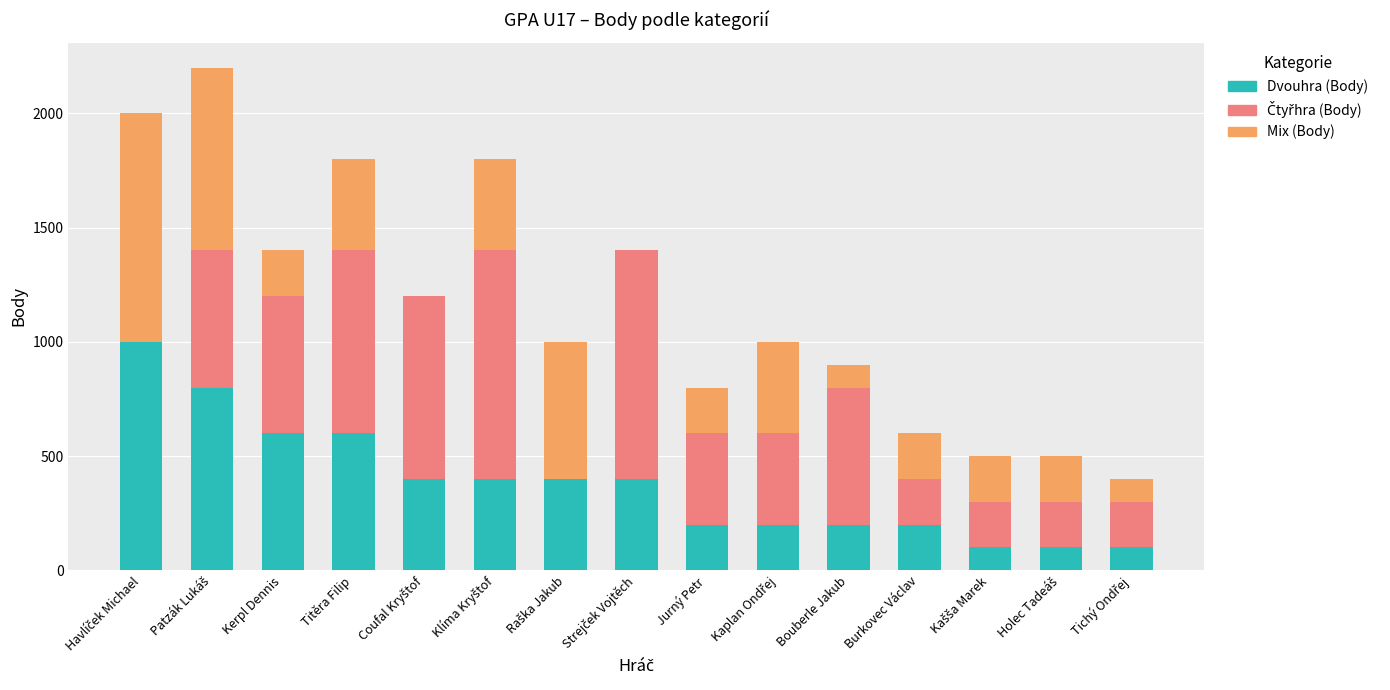

What is the highest value of the Dvouhra (Body) series?

1000